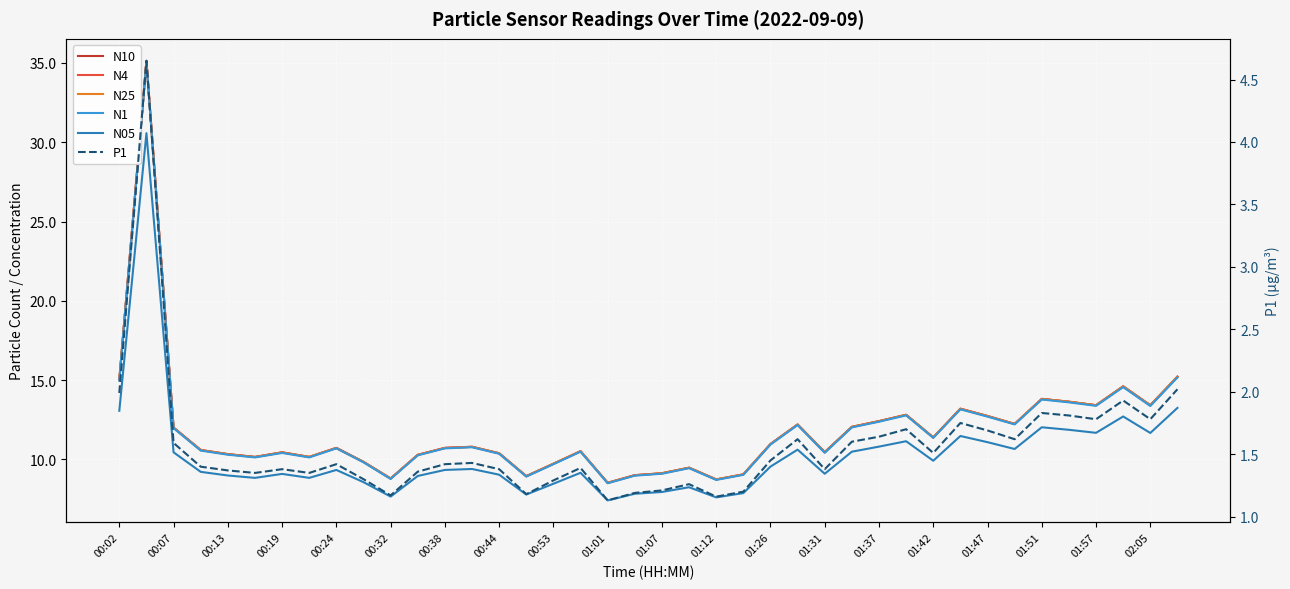

What is the highest value of the N10 series?

35.1